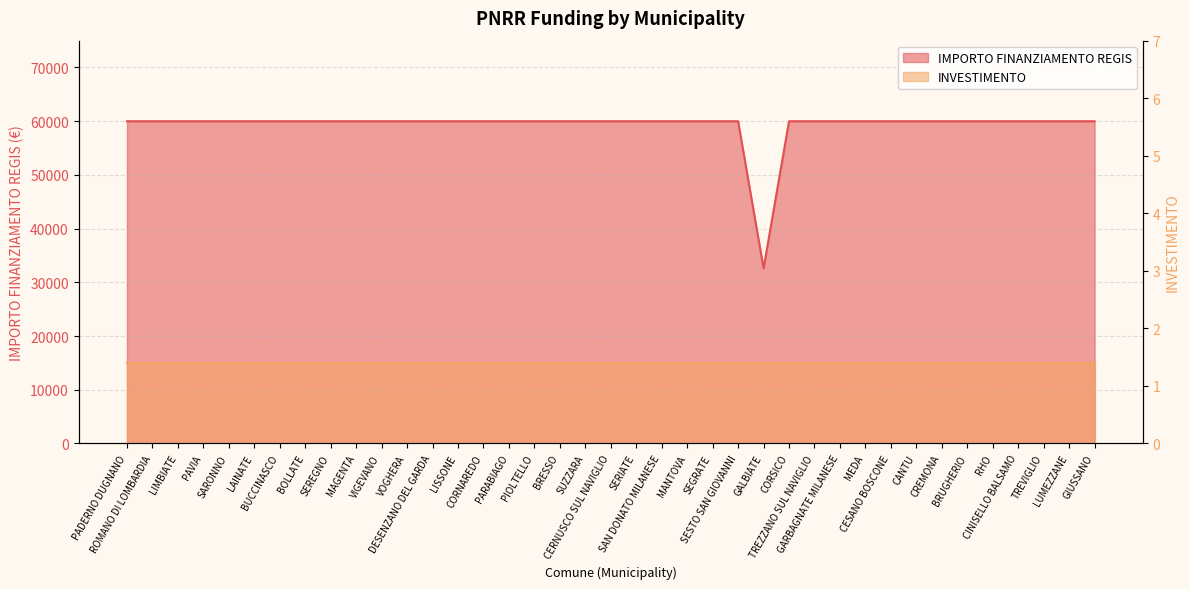

What position from the left is PIOLTELLO?

17